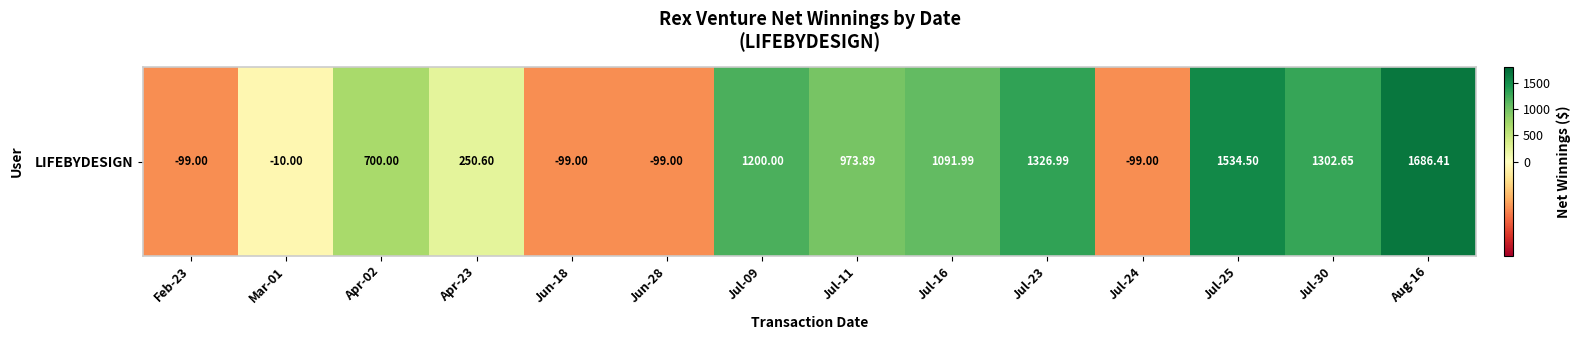

How many values are below 973?

7